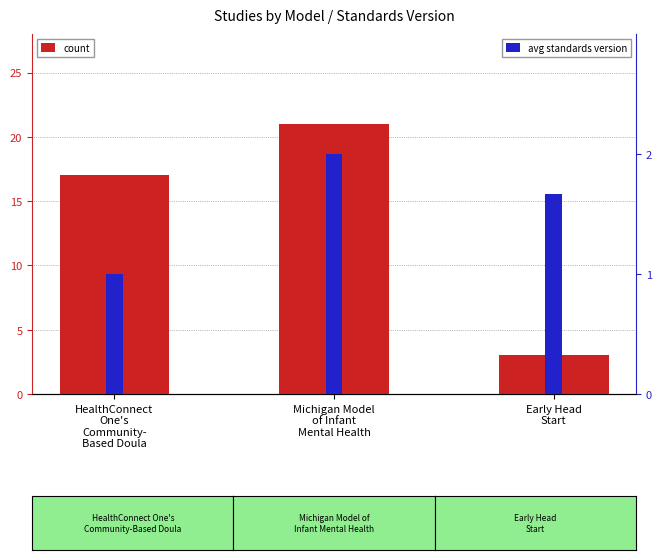

How many values in the count series exceed 17?

1